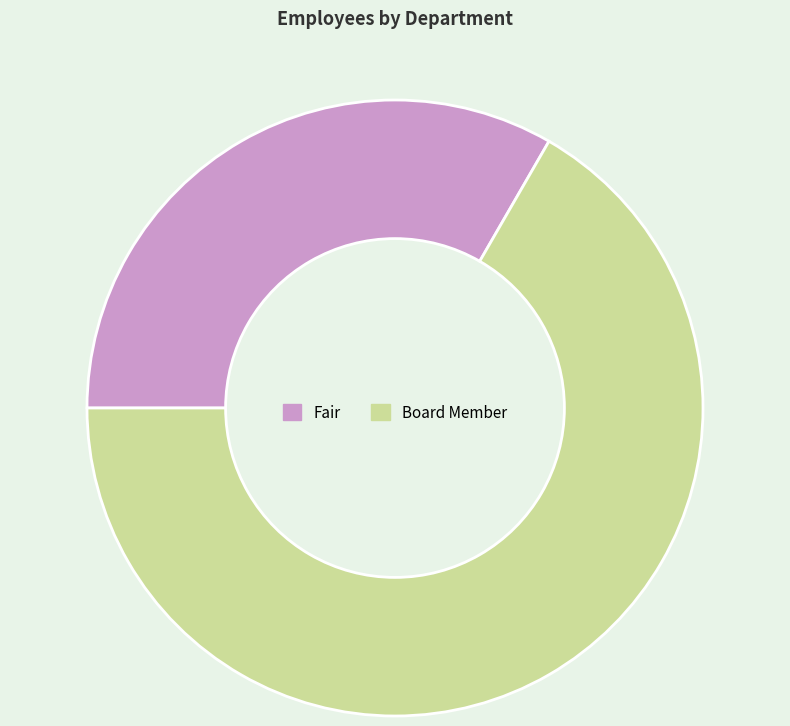

Which category has the smallest portion of the pie?

Fair